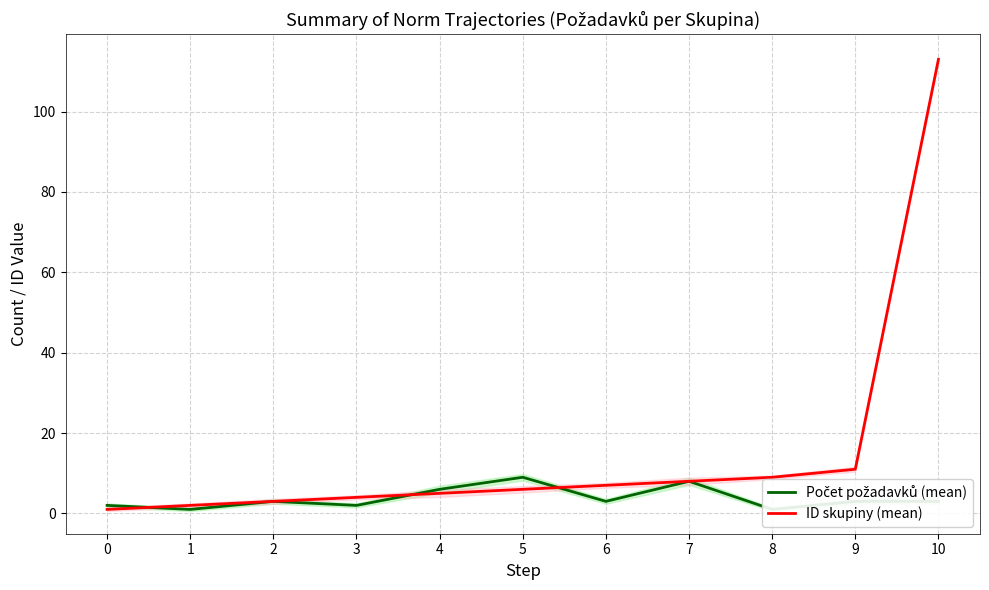

True or false: Počet požadavků (mean) has a value of 1 at 3.

False